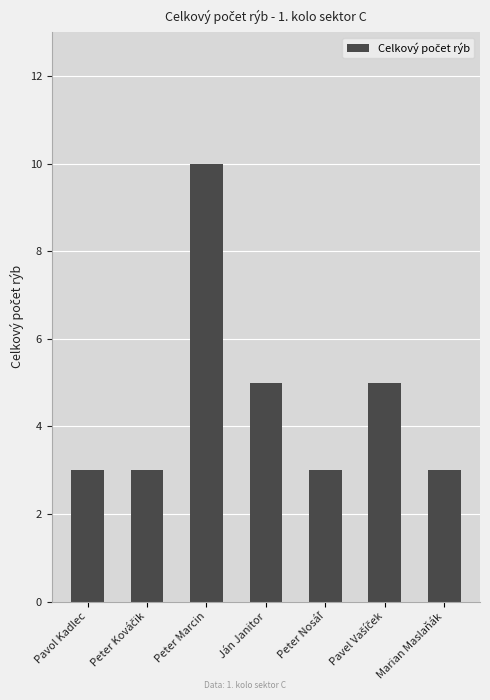

What is the value of the 4th bar from the left?

5